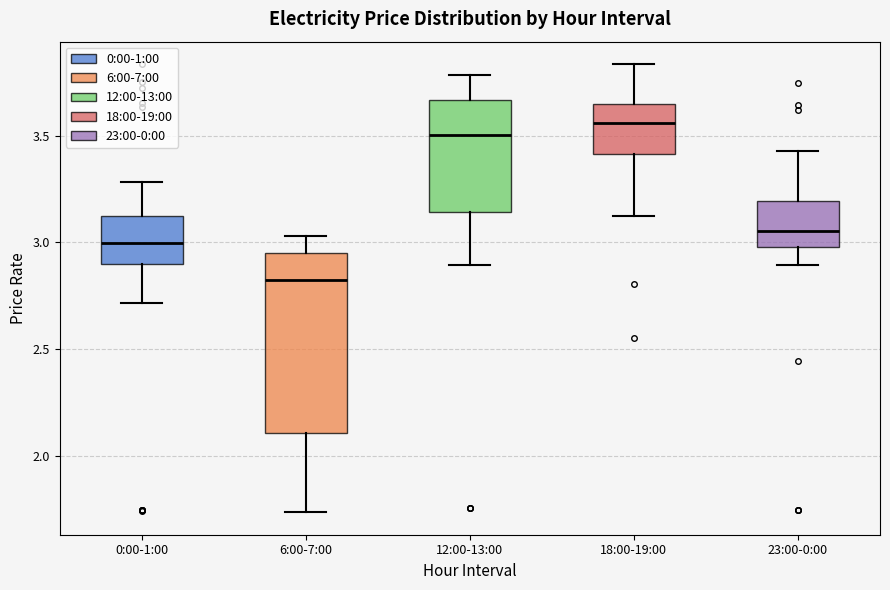

Reading left to right, transcribe this box plot: for each box, give where its median line is, the range the box spans, and where its two whiskers end, as read against the y-axis. The values are not printed on the chart, so give them approximately, as read against the axis.

0:00-1:00: median 3.00, box 2.90 to 3.10, whiskers 2.70 to 3.30
6:00-7:00: median 2.80, box 2.10 to 2.95, whiskers 1.75 to 3.05
12:00-13:00: median 3.50, box 3.15 to 3.65, whiskers 2.90 to 3.80
18:00-19:00: median 3.55, box 3.40 to 3.65, whiskers 3.10 to 3.85
23:00-0:00: median 3.05, box 3.00 to 3.20, whiskers 2.90 to 3.45